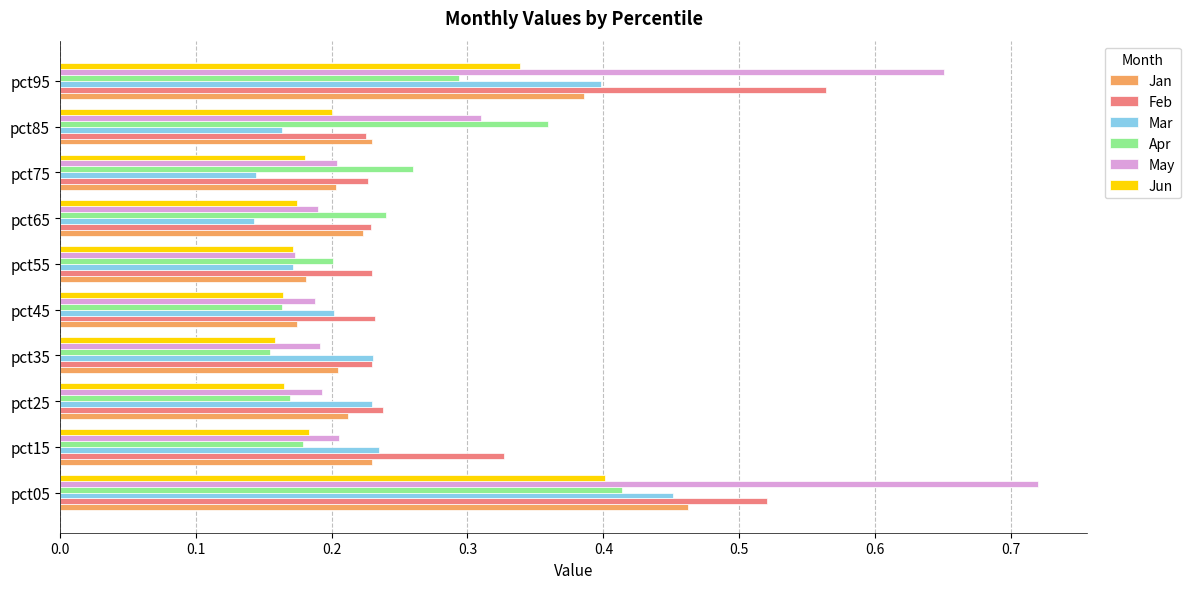

How many Feb values are between 0 and 1?

10